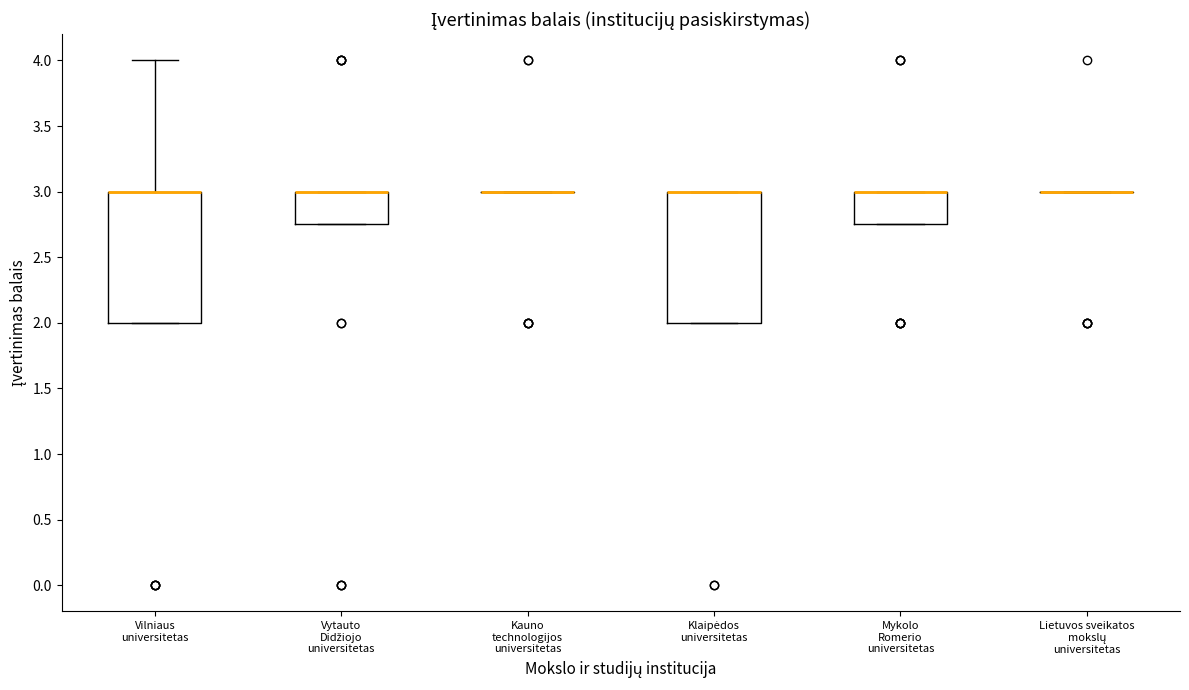

Reading left to right, read every box against the y-axis: the position of its median line, the range the box covers, and the ends of its whiskers. The values are not printed on the chart, so give them approximately, as read against the axis.

Vilniaus universitetas: median 3.00 (drawn on the box's upper edge), box 2.00 to 3.00, whiskers 2.00 to 4.00
Vytauto Didžiojo universitetas: median 3.00 (drawn on the box's upper edge), box 2.75 to 3.00, whiskers 2.75 to 3.00
Kauno technologijos universitetas: box collapsed to a line at 3.00, whiskers 3.00 to 3.00
Klaipėdos universitetas: median 3.00 (drawn on the box's upper edge), box 2.00 to 3.00, whiskers 2.00 to 3.00
Mykolo Romerio universitetas: median 3.00 (drawn on the box's upper edge), box 2.75 to 3.00, whiskers 2.75 to 3.00
Lietuvos sveikatos mokslų universitetas: box collapsed to a line at 3.00, whiskers 3.00 to 3.00